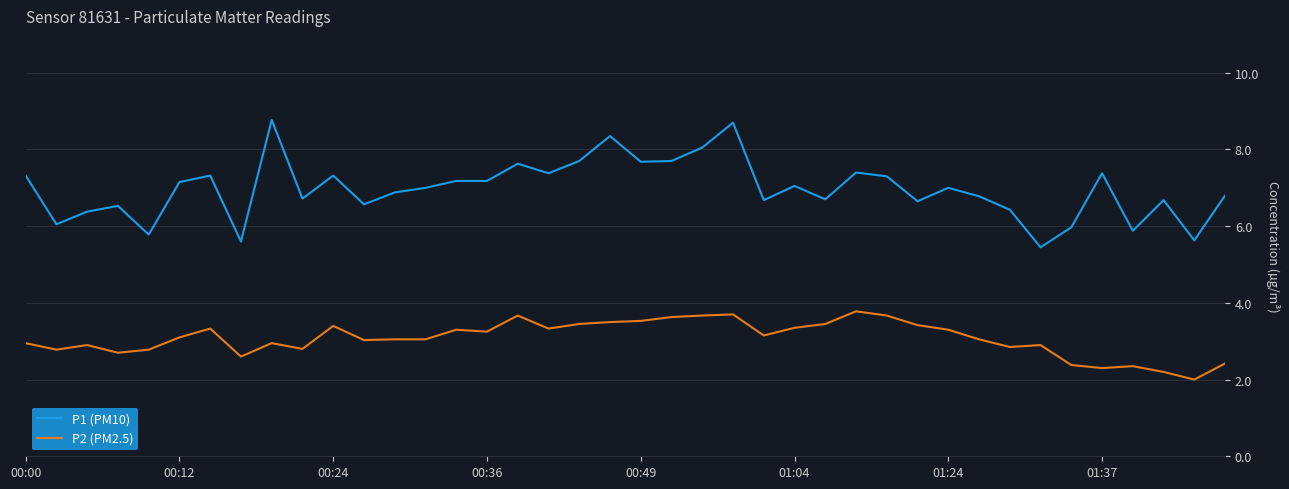

What is the maximum value for P2 (PM2.5)?

3.8